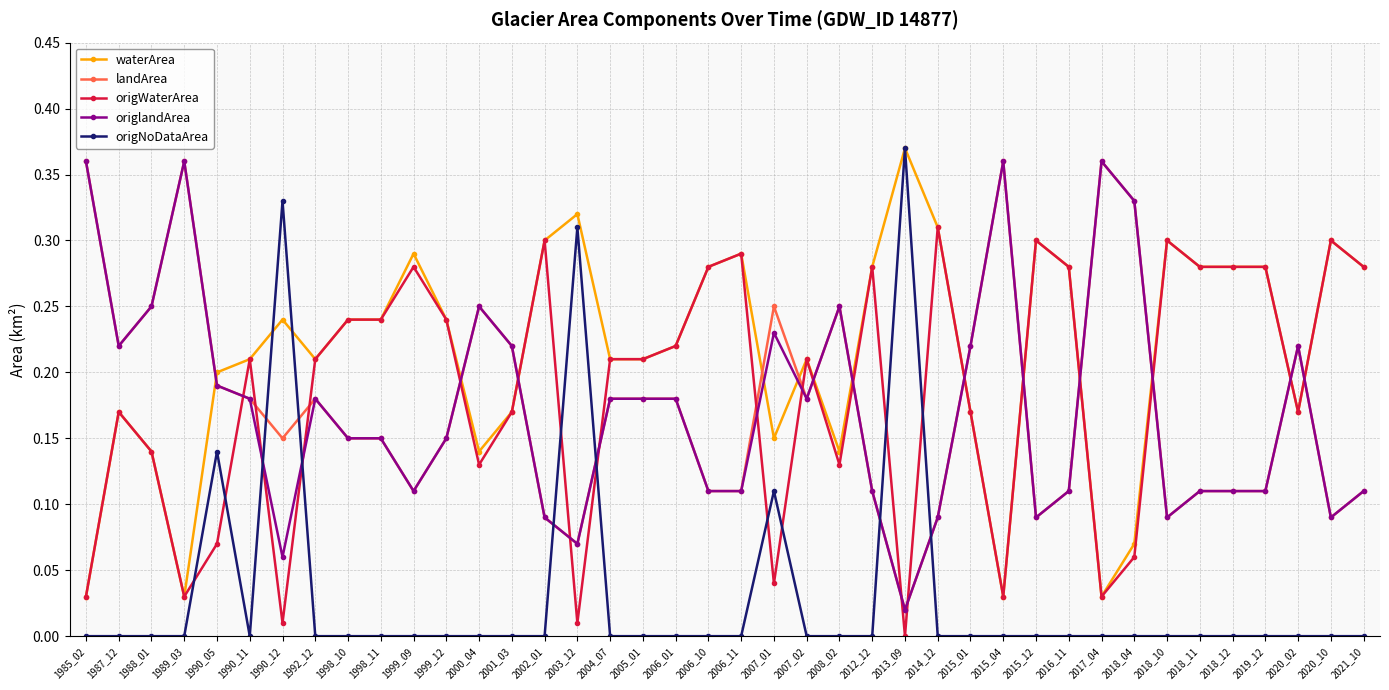

True or false: origWaterArea has more than 2 points higher than both neighbors.

True